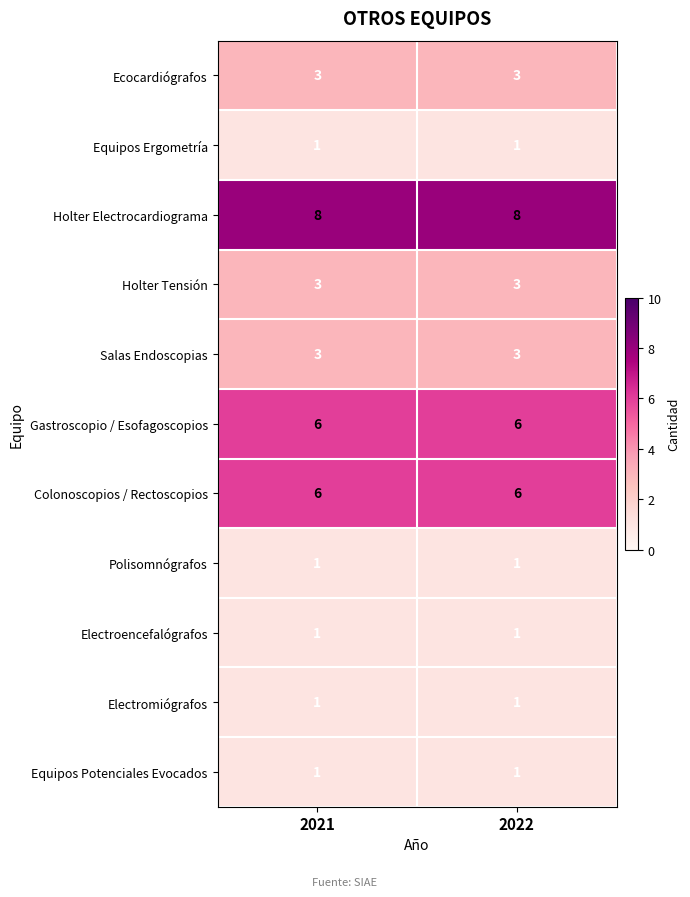

Reading left to right, extract all data points from this chart.

Ecocardiógrafos: 3	3
Equipos Ergometría: 1	1
Holter Electrocardiograma: 8	8
Holter Tensión: 3	3
Salas Endoscopias: 3	3
Gastroscopio / Esofagoscopios: 6	6
Colonoscopios / Rectoscopios: 6	6
Polisomnógrafos: 1	1
Electroencefalógrafos: 1	1
Electromiógrafos: 1	1
Equipos Potenciales Evocados: 1	1